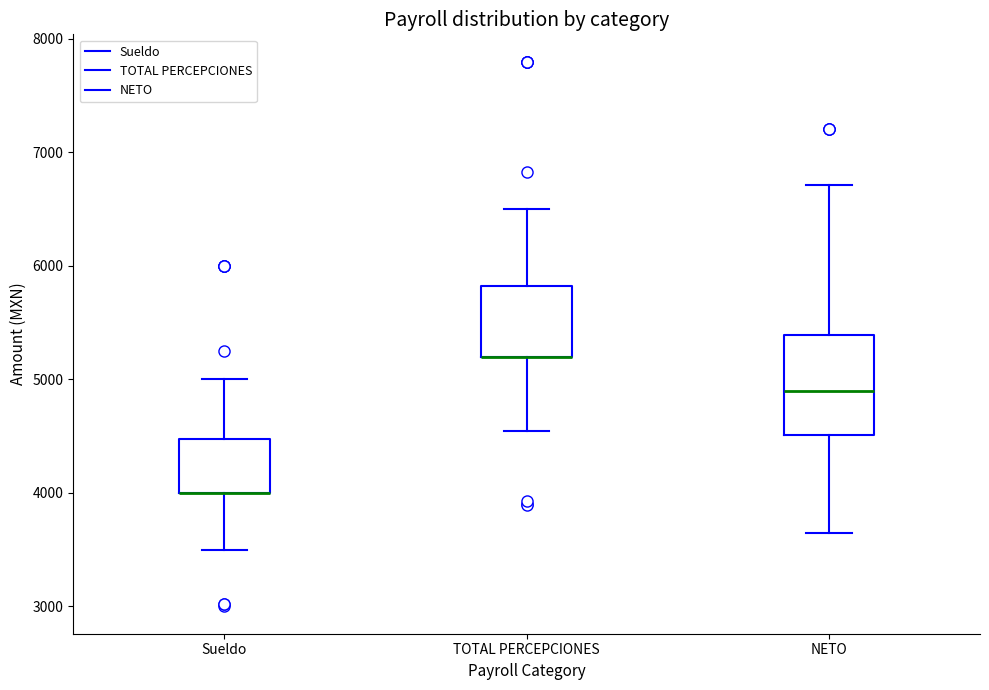

Where is the upper edge of the box for TOTAL PERCEPCIONES on the y-axis? The values are not printed on the chart, so give them approximately, as read against the axis.

5800